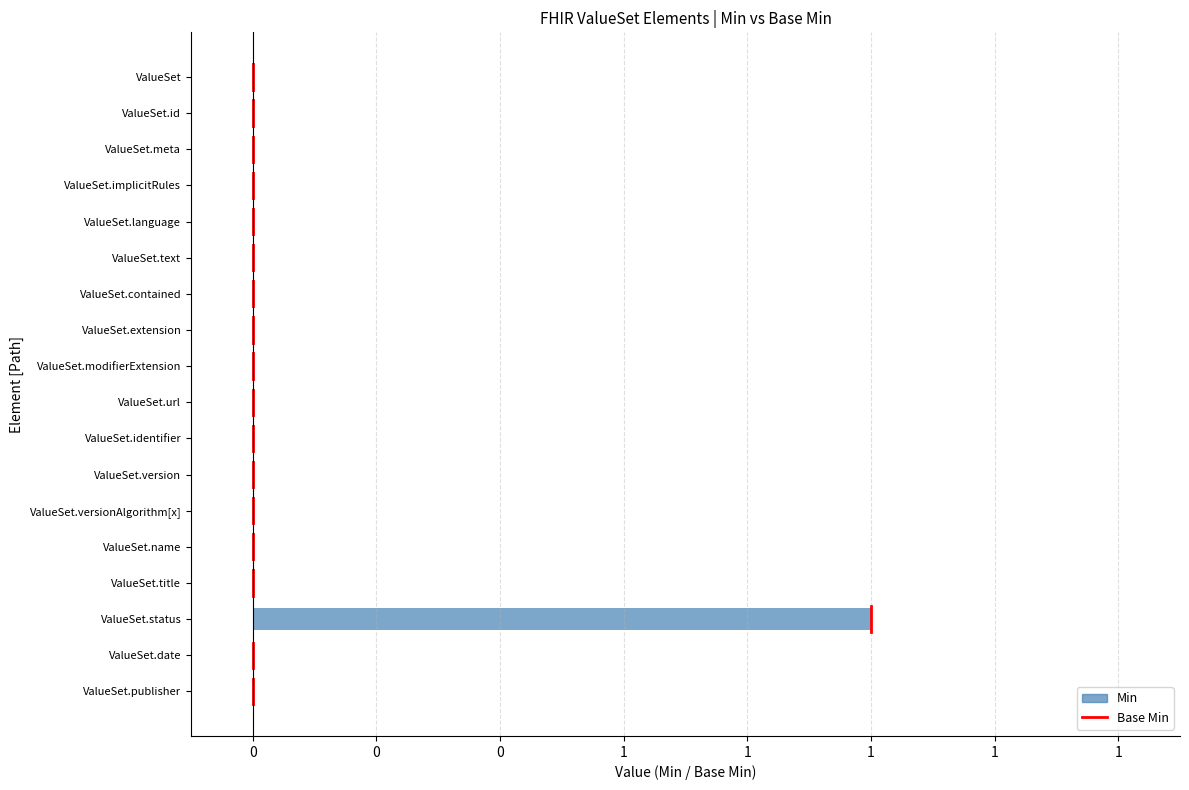

How many categories are shown in the chart?

18